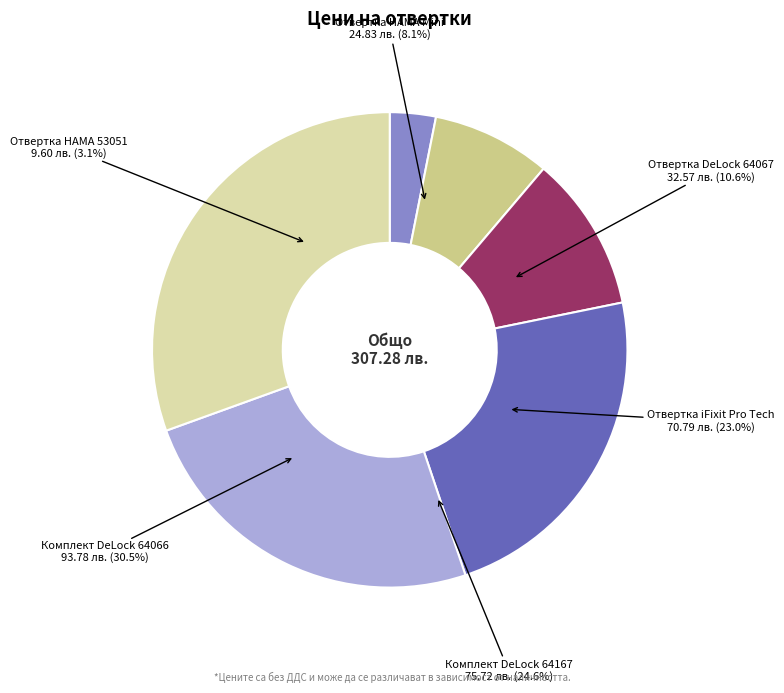

Which slice is the largest?

Комплект DeLock 64066